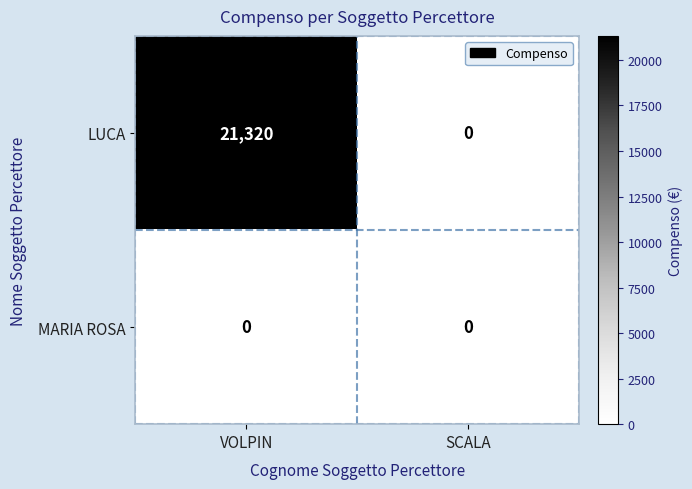

The value of LUCA at SCALA is 13721. True or false?

False